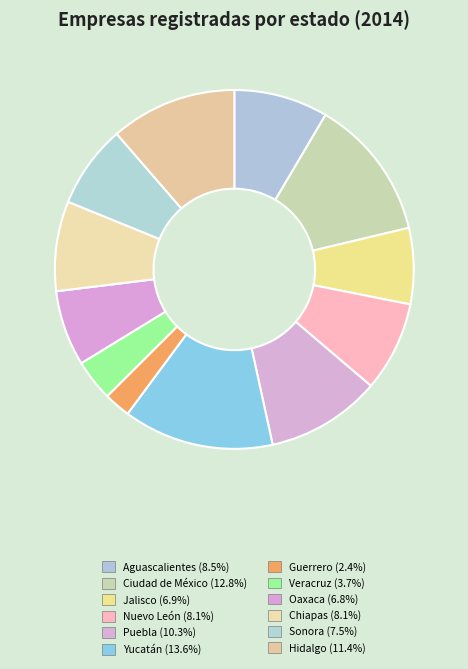

How many slices are in this pie chart?

12